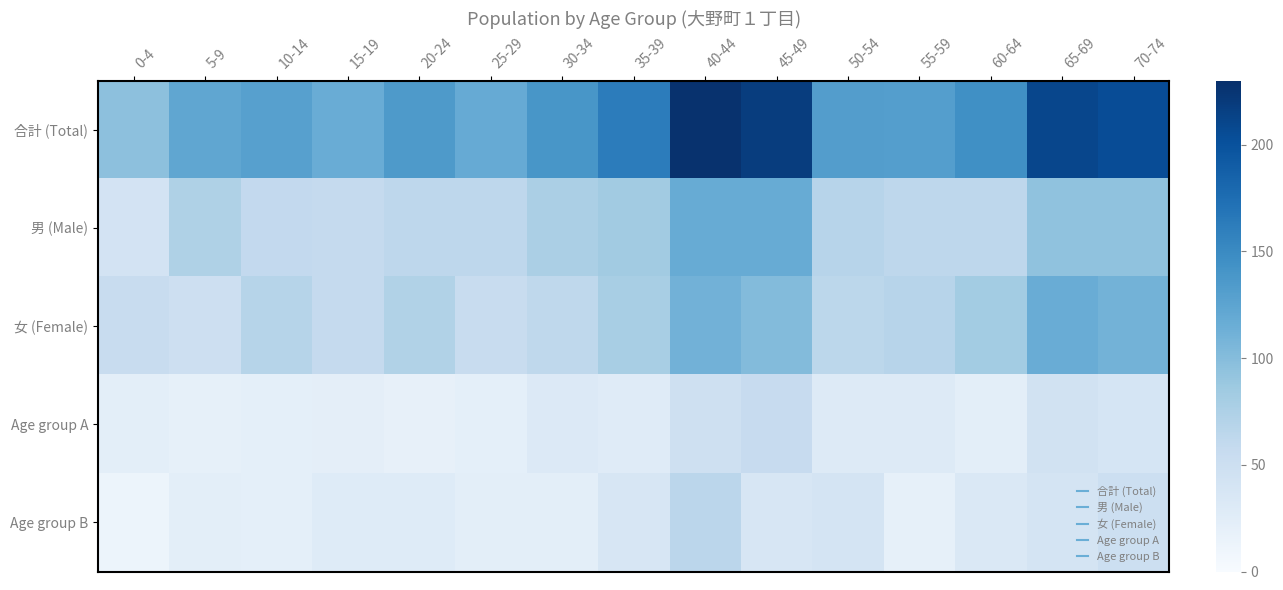

What is the minimum value shown in the chart?

12